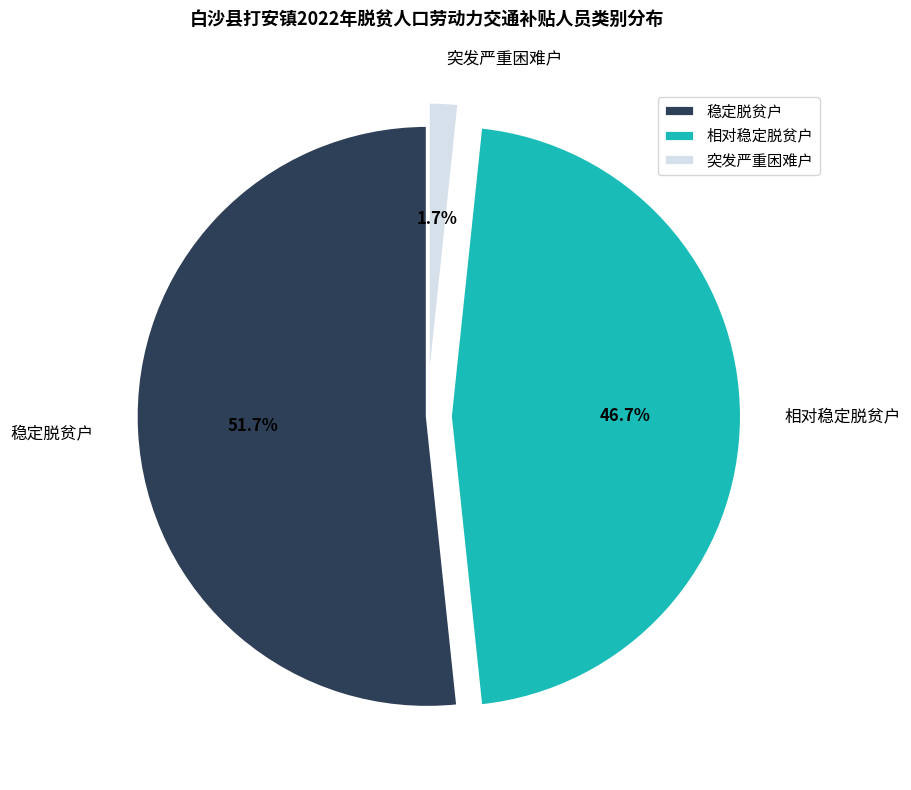

Is there any slice that represents more than half of the pie?

Yes